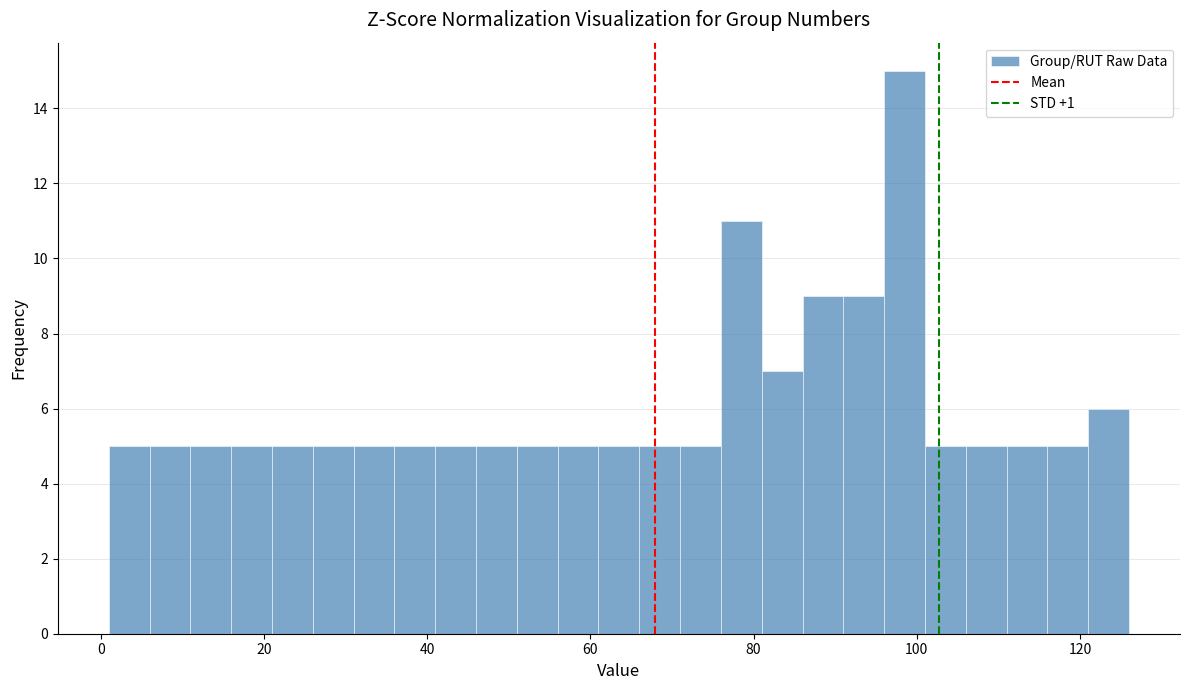

Around what value on the x-axis is the tallest bar? Give the approximate position of its centre, as read against the axis.

98